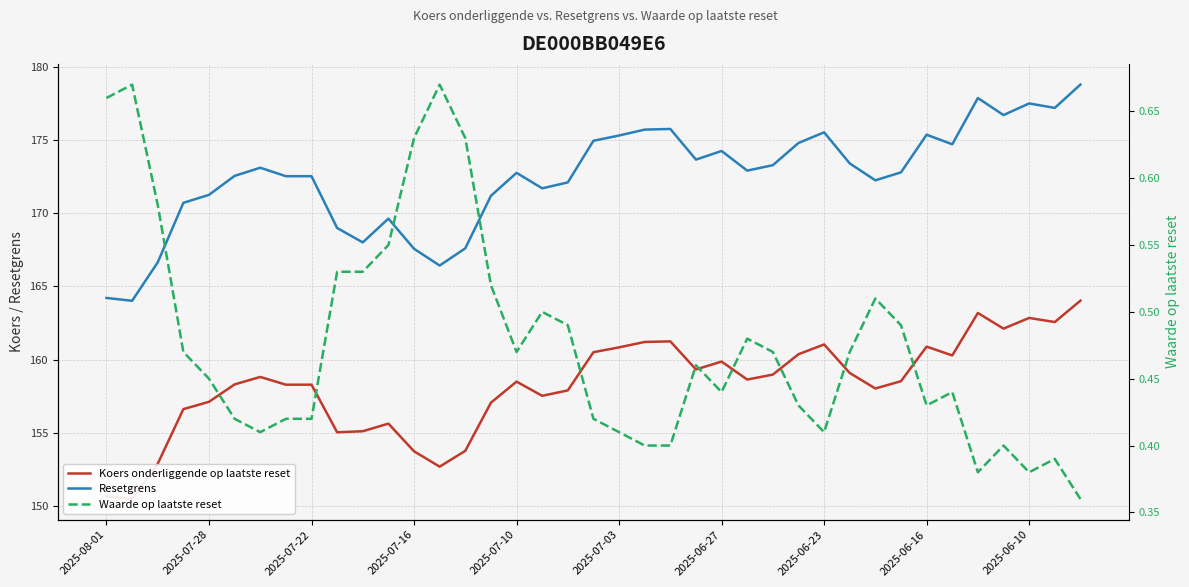

True or false: Koers onderliggende op laatste reset and Resetgrens cross at least once.

False